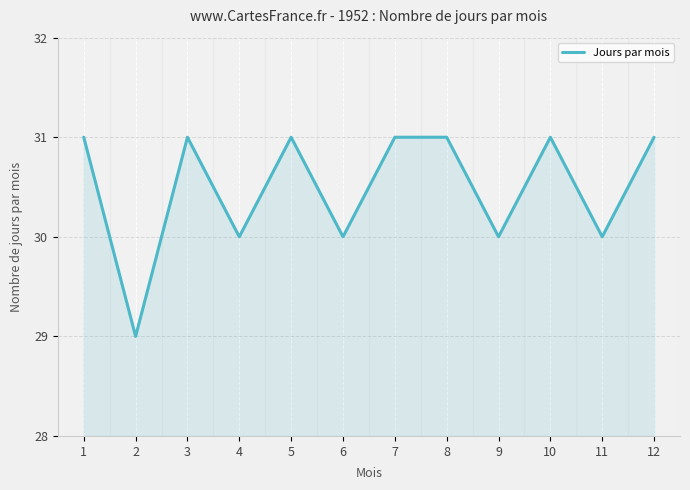

Which has a higher value, 10 or 6?

10